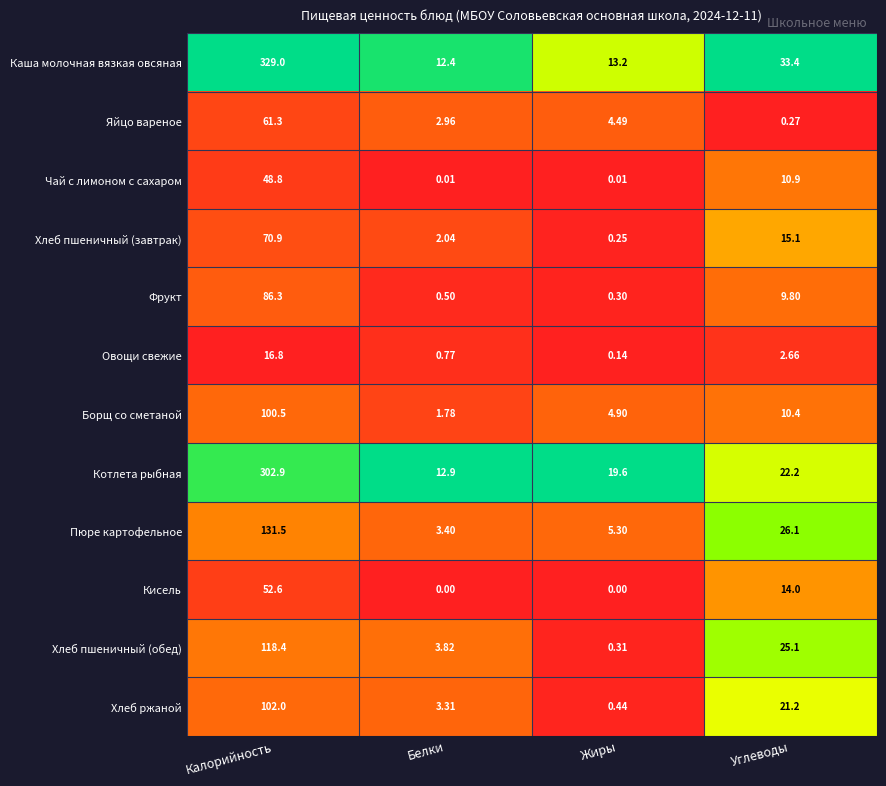

List the series in order of their peak value, highest first.

Каша молочная вязкая овсяная, Котлета рыбная, Пюре картофельное, Хлеб пшеничный (обед), Хлеб ржаной, Борщ со сметаной, Фрукт, Хлеб пшеничный (завтрак), Яйцо вареное, Кисель, Чай с лимоном с сахаром, Овощи свежие